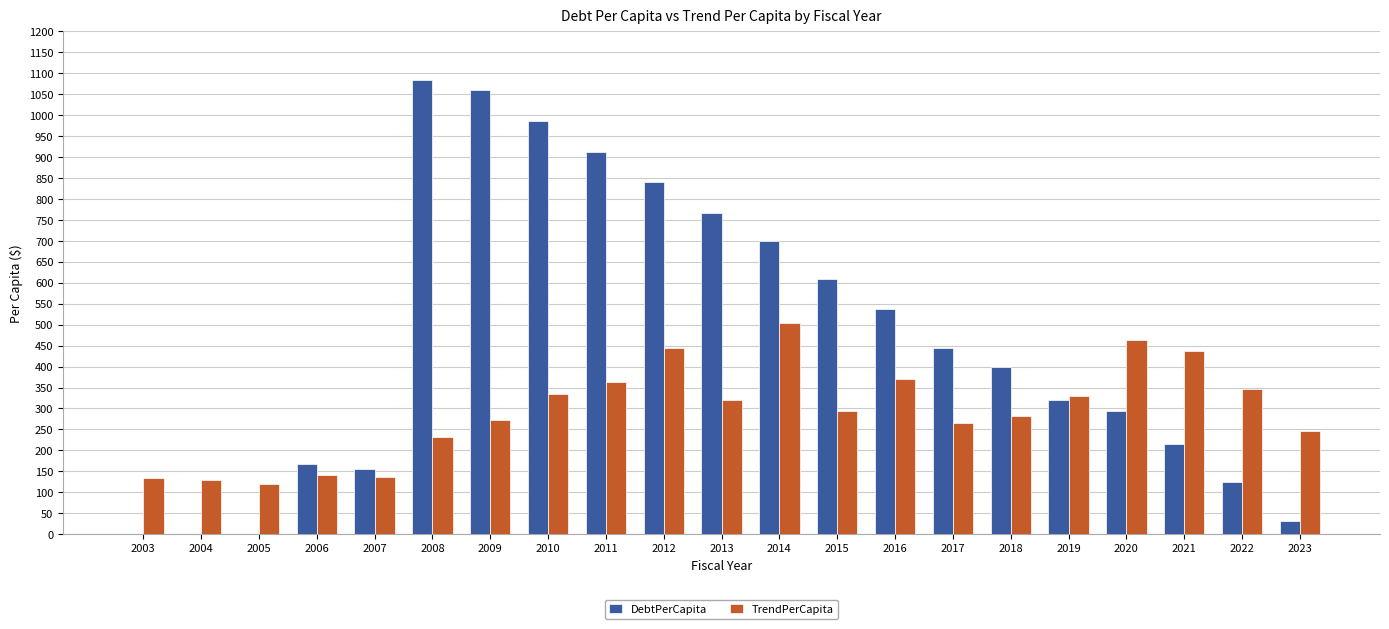

True or false: TrendPerCapita has a value of 161.8 at 2015.

False